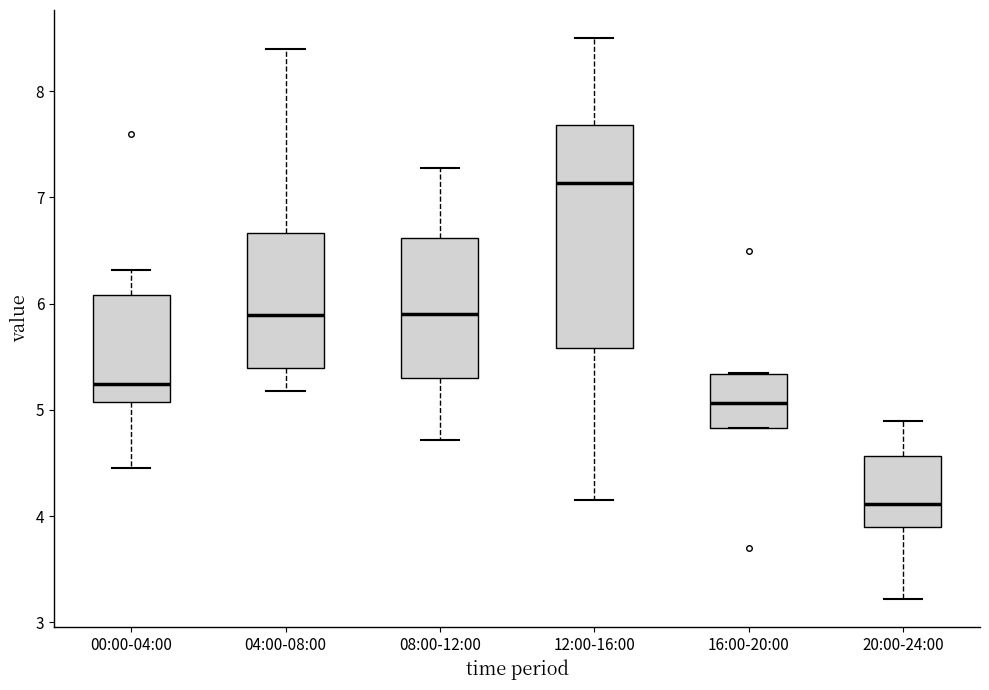

Reading left to right, transcribe this box plot: for each box, give where its median line is, the range the box spans, and where its two whiskers end, as read against the y-axis. The values are not printed on the chart, so give them approximately, as read against the axis.

00:00-04:00: median 5.2, box 5.1 to 6.1, whiskers 4.5 to 6.3
04:00-08:00: median 5.9, box 5.4 to 6.7, whiskers 5.2 to 8.4
08:00-12:00: median 5.9, box 5.3 to 6.6, whiskers 4.7 to 7.3
12:00-16:00: median 7.1, box 5.6 to 7.7, whiskers 4.2 to 8.5
16:00-20:00: median 5.1, box 4.8 to 5.3, whiskers 4.8 to 5.4
20:00-24:00: median 4.1, box 3.9 to 4.6, whiskers 3.2 to 4.9